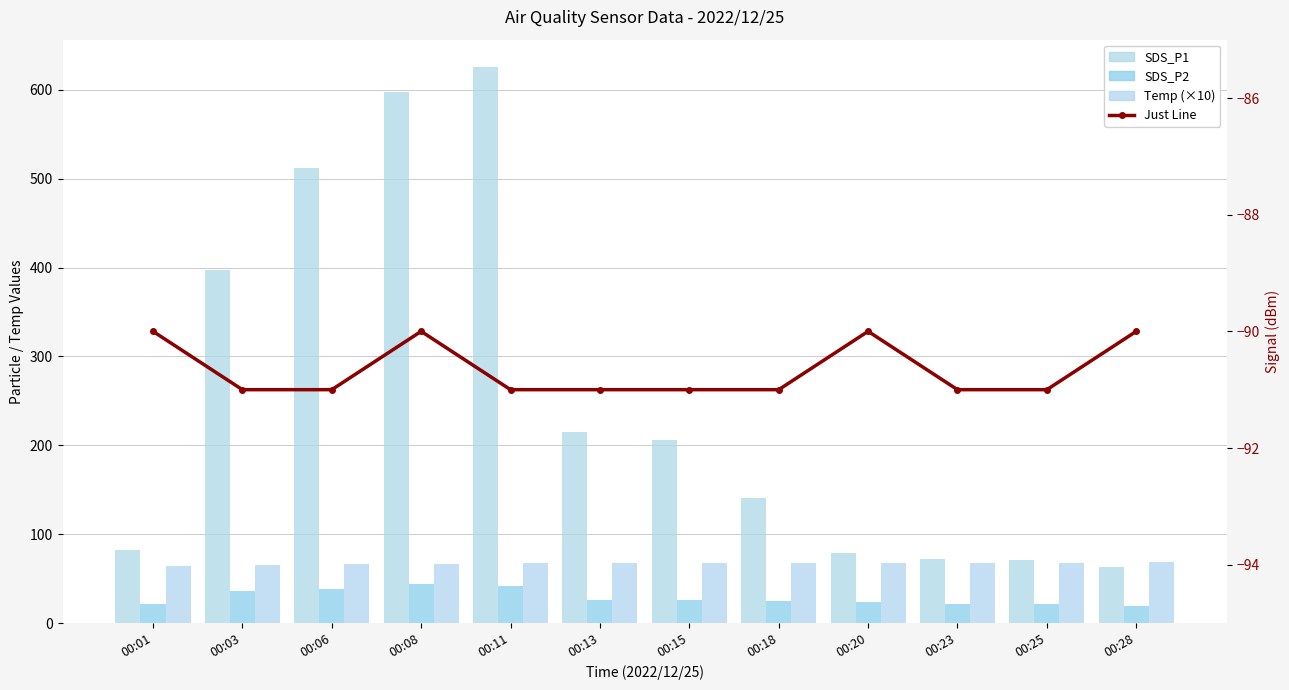

Which label corresponds to the largest value in the chart?

00:11